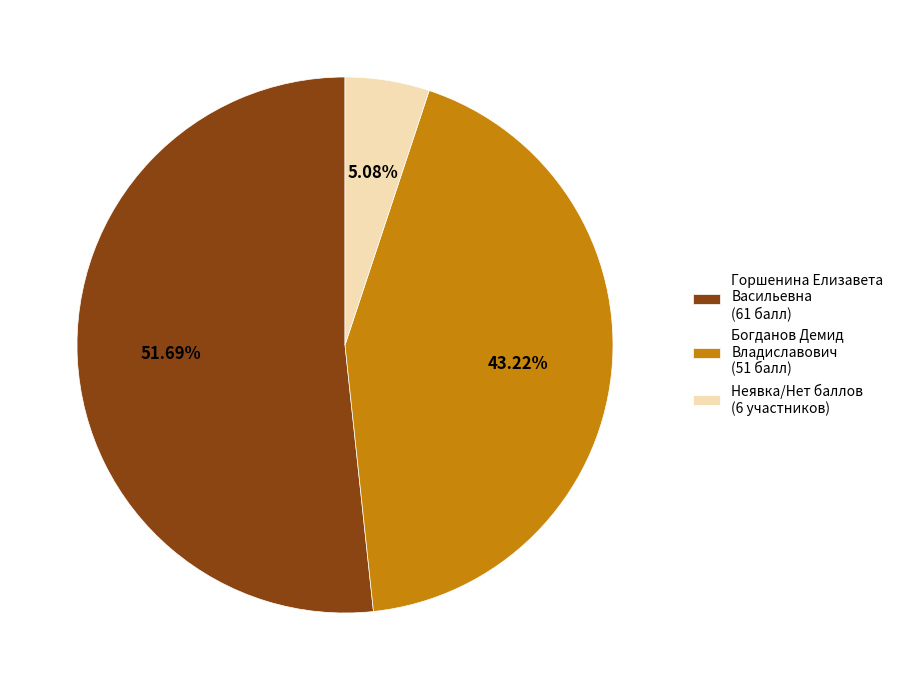

Rank the categories by value from highest to lowest.

Горшенина Елизавета Васильевна (61 балл), Богданов Демид Владиславович (51 балл), Неявка/Нет баллов (6 участников)